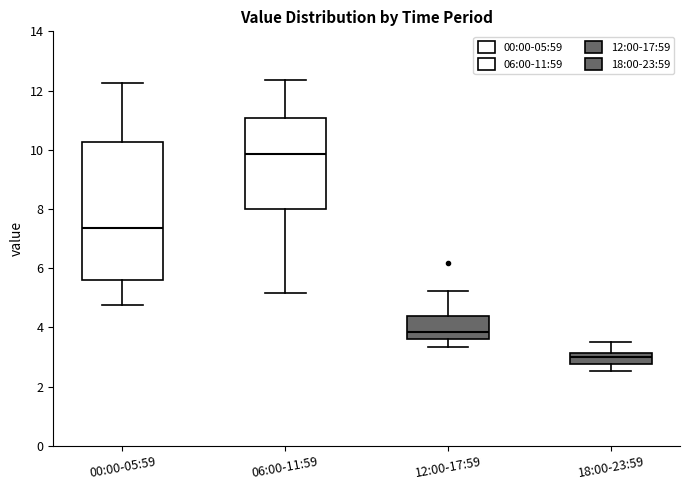

Reading left to right, read every box against the y-axis: the position of its median line, the range the box covers, and the ends of its whiskers. The values are not printed on the chart, so give them approximately, as read against the axis.

00:00-05:59: median 7.4, box 5.6 to 10.2, whiskers 4.8 to 12.2
06:00-11:59: median 9.8, box 8.0 to 11.0, whiskers 5.2 to 12.4
12:00-17:59: median 3.8, box 3.6 to 4.4, whiskers 3.4 to 5.2
18:00-23:59: median 3.0, box 2.8 to 3.2, whiskers 2.6 to 3.6